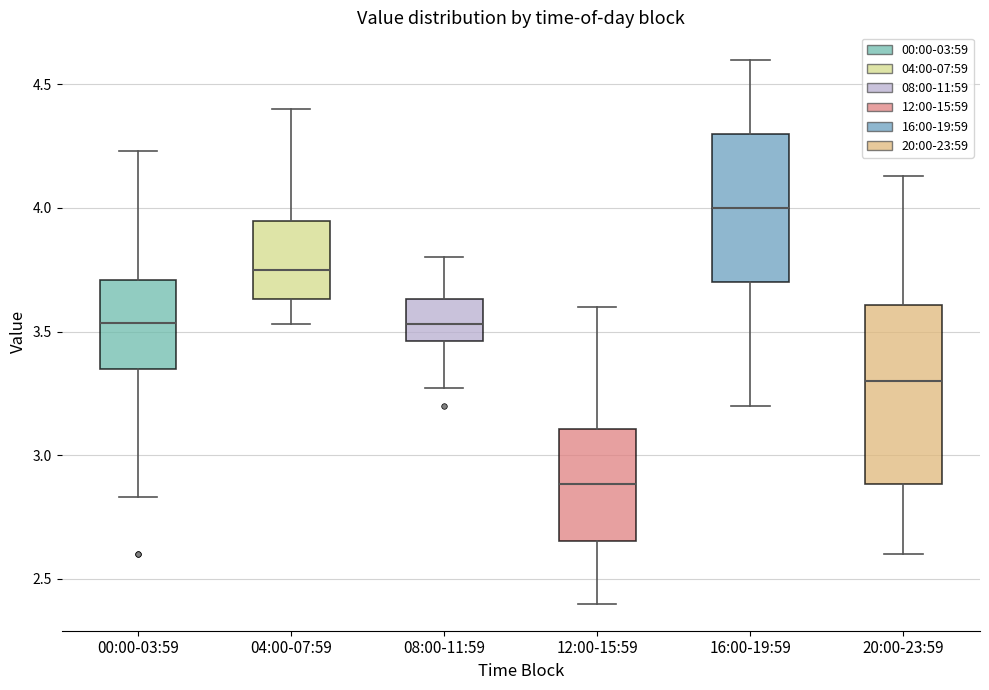

Which box is the tallest, from its lower edge to its upper edge?

20:00-23:59